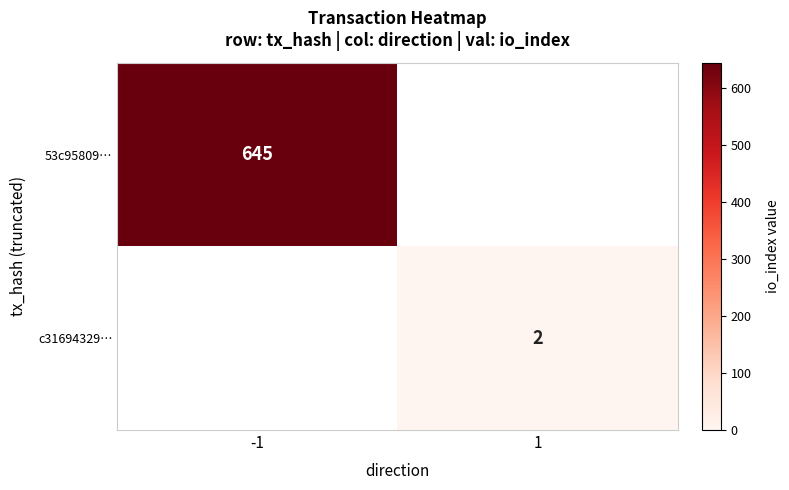

The value of c31694329… at 1 is 2. True or false?

True